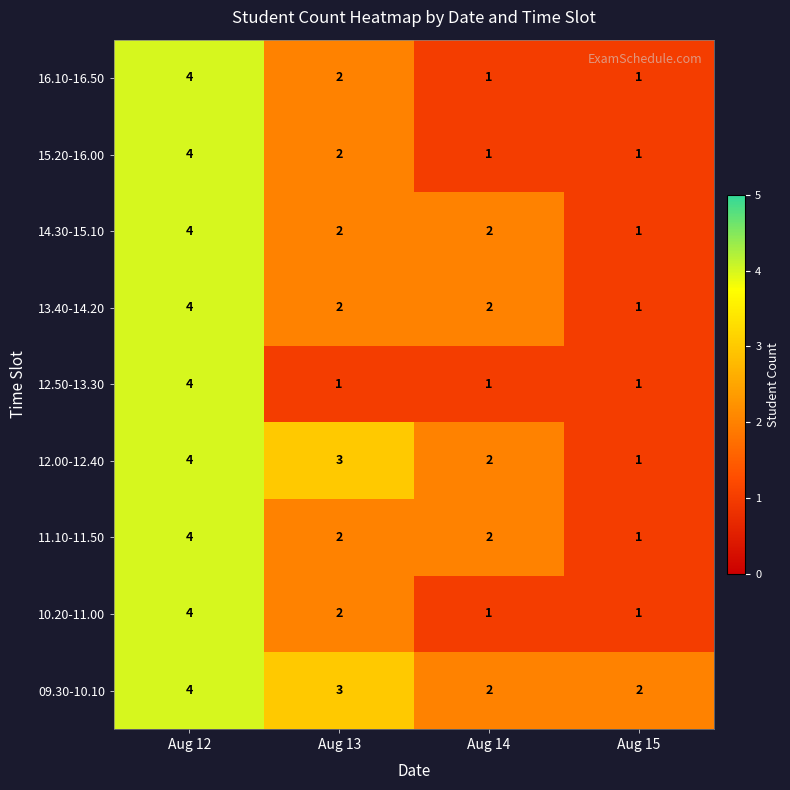

What is the sum of the 11.10-11.50 values at Aug 15 and Aug 14?

3